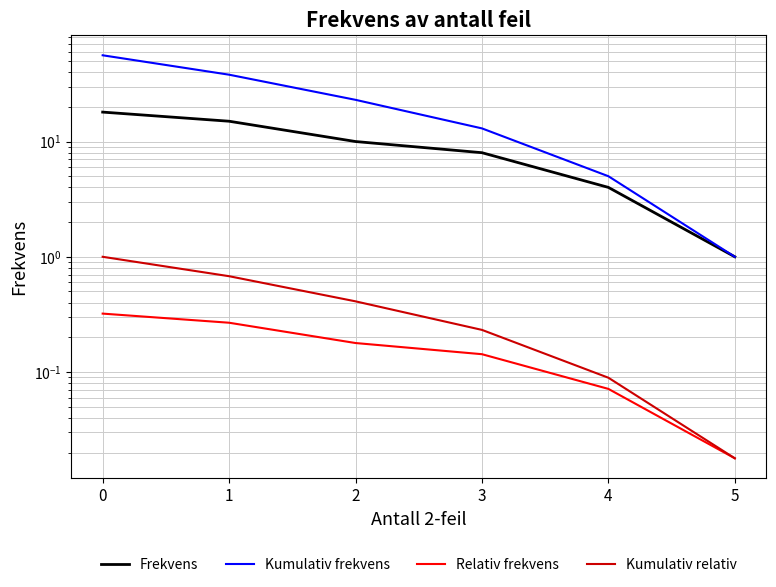

Between 2 and 4, which is larger?

2